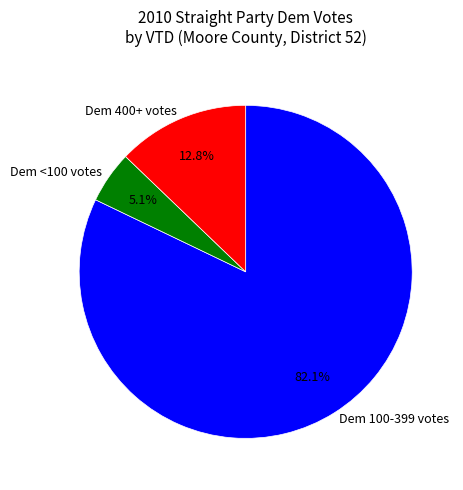

Rank the categories by value from lowest to highest.

Dem <100 votes, Dem 400+ votes, Dem 100-399 votes